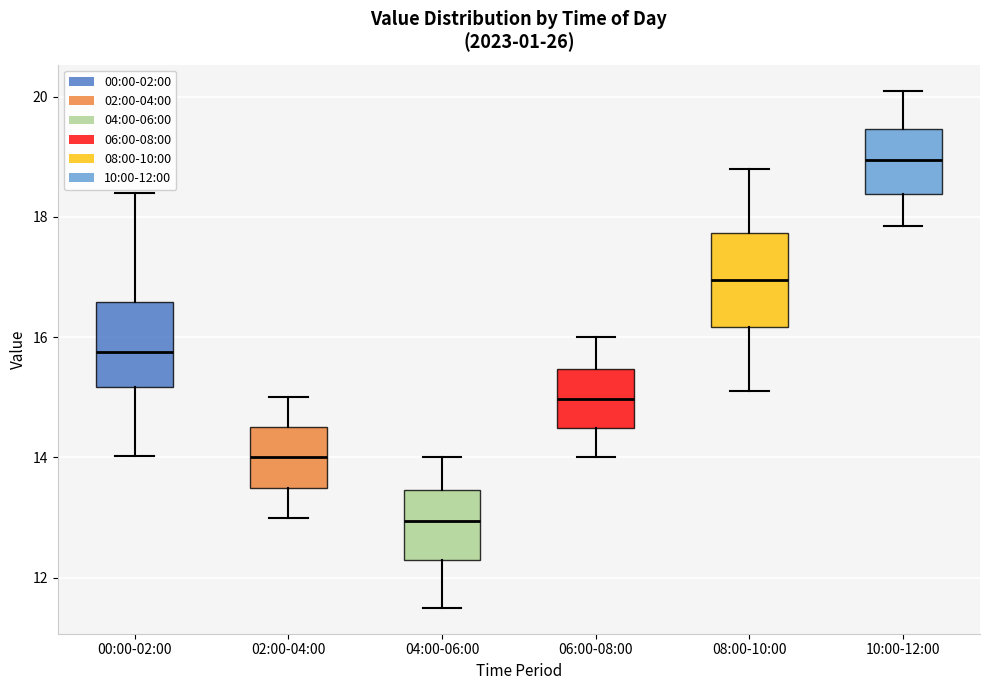

Where does the lower whisker of the box for 00:00-02:00 end on the y-axis? The values are not printed on the chart, so give them approximately, as read against the axis.

14.0